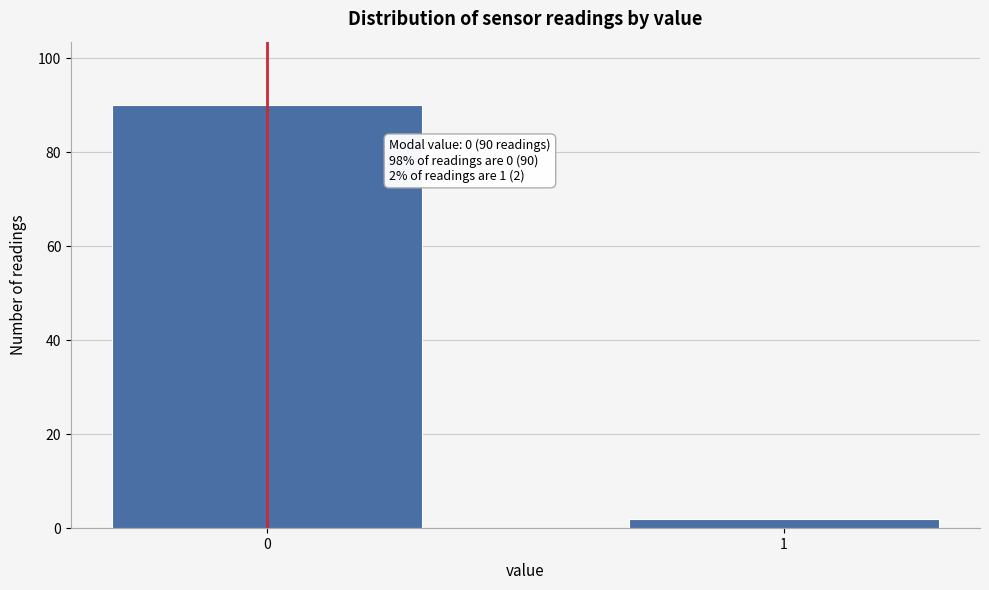

Reading left to right, transcribe all the data shown in this chart.

90	2